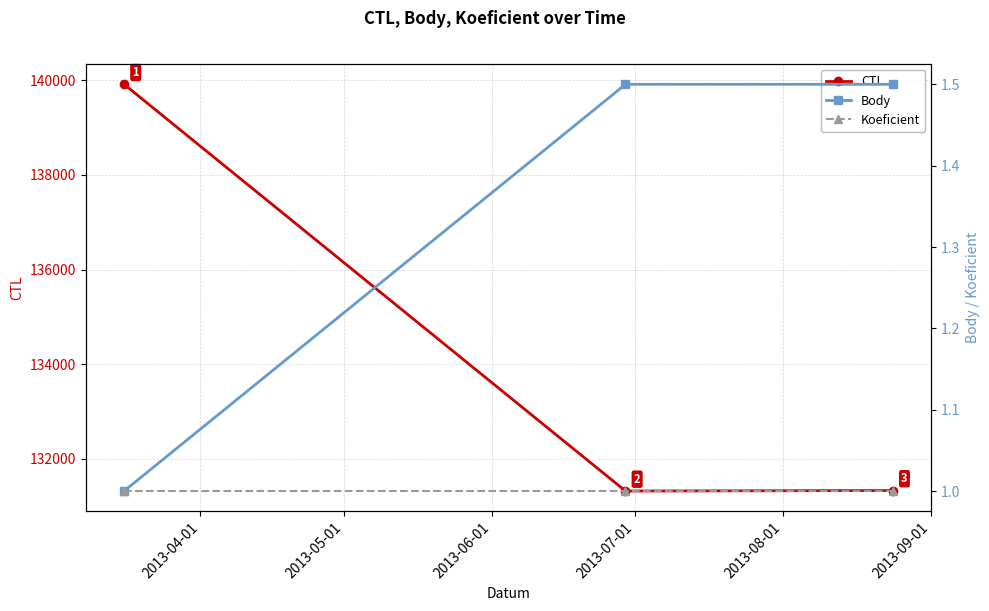

What is the value of the CTL point at the 3rd from the left?

131330